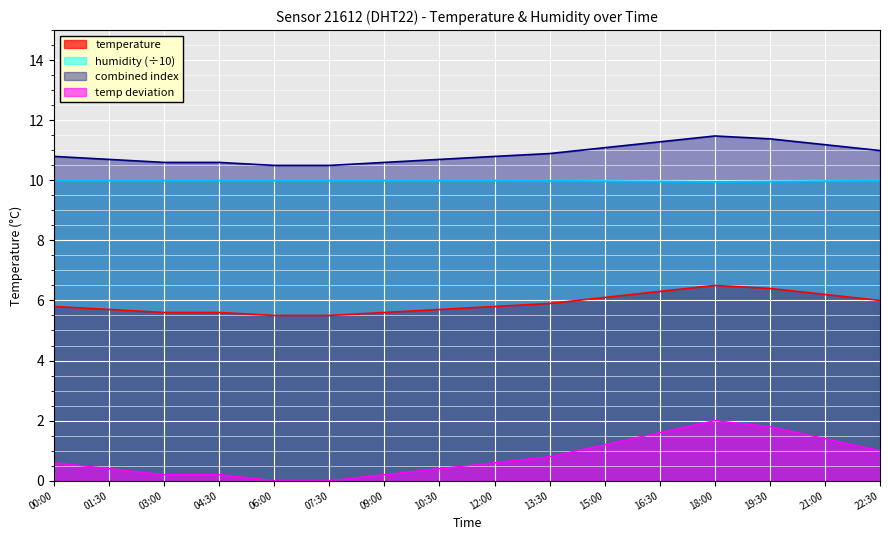

What is the average value of the humidity series?

10.0